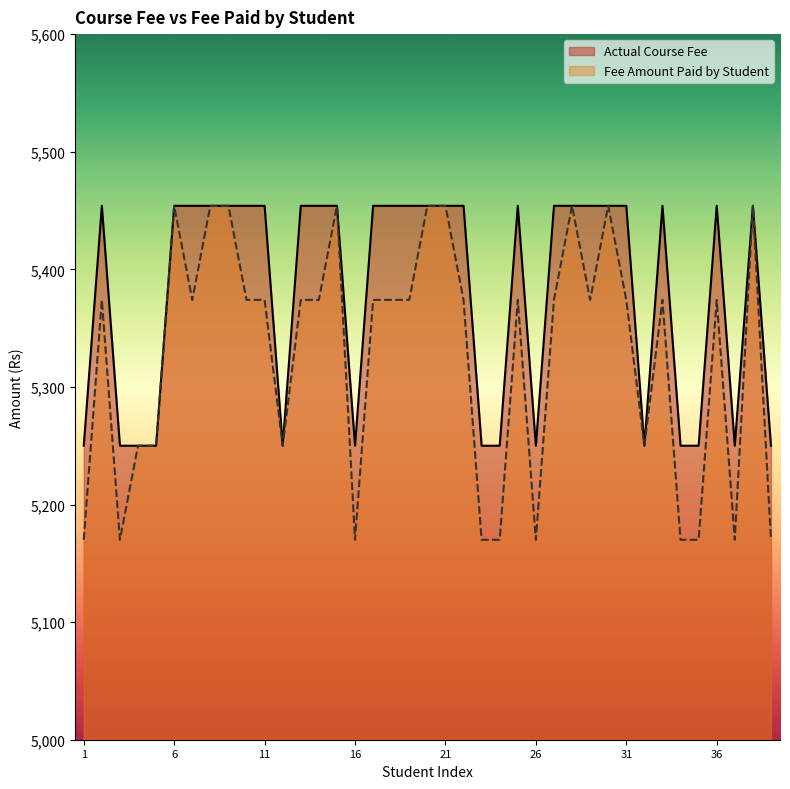

True or false: Fee Amount Paid by Student has more than 0 points higher than both neighbors.

True